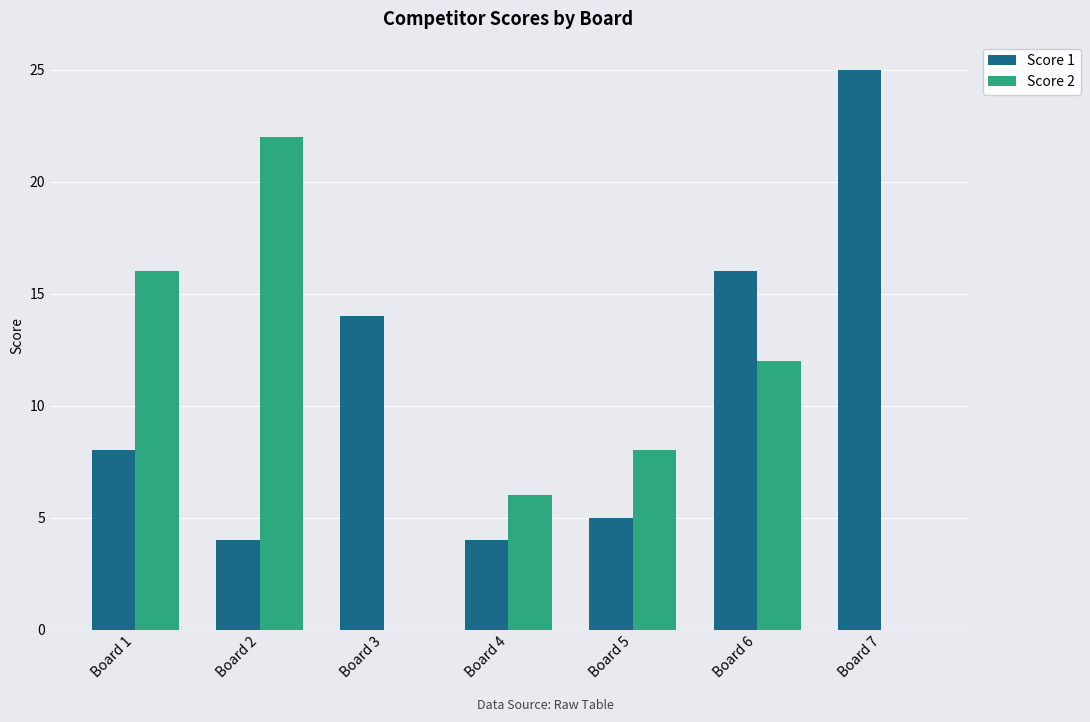

Between Board 3 and Board 6, which series saw the biggest shift?

Score 2